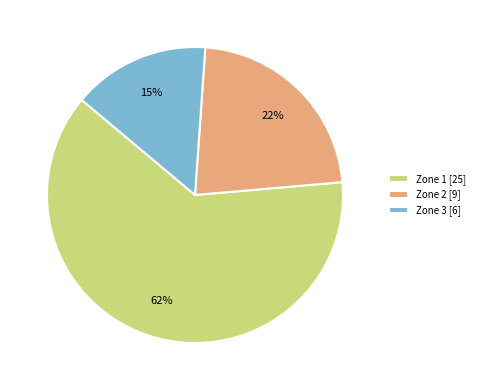

To the nearest percent, what percentage of the pie is Zone 1?

62%